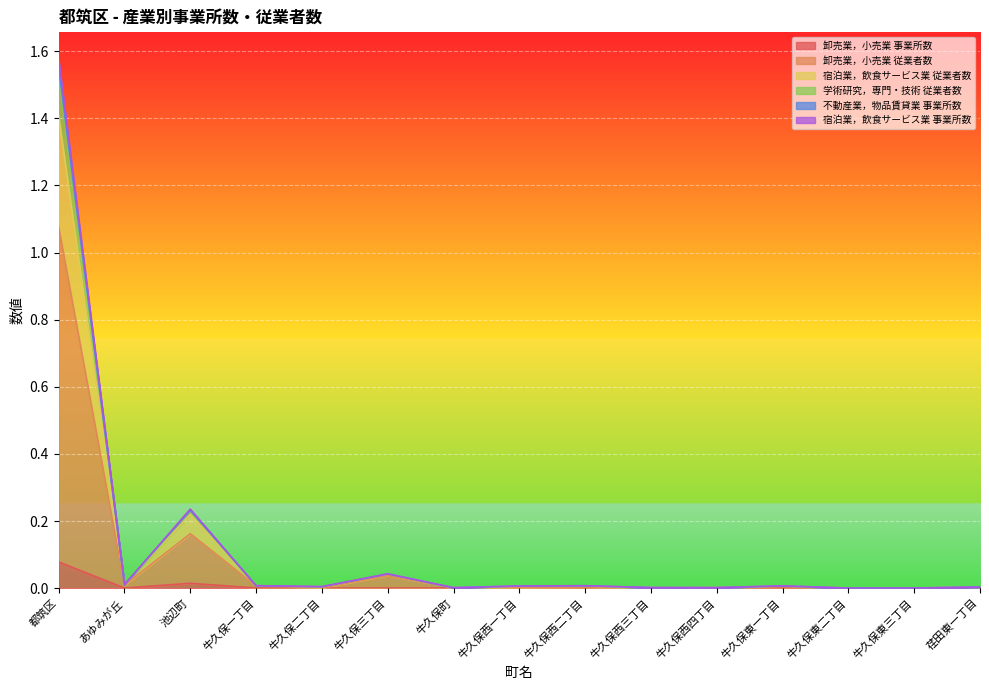

Which label corresponds to the smallest value in the chart?

牛久保東二丁目